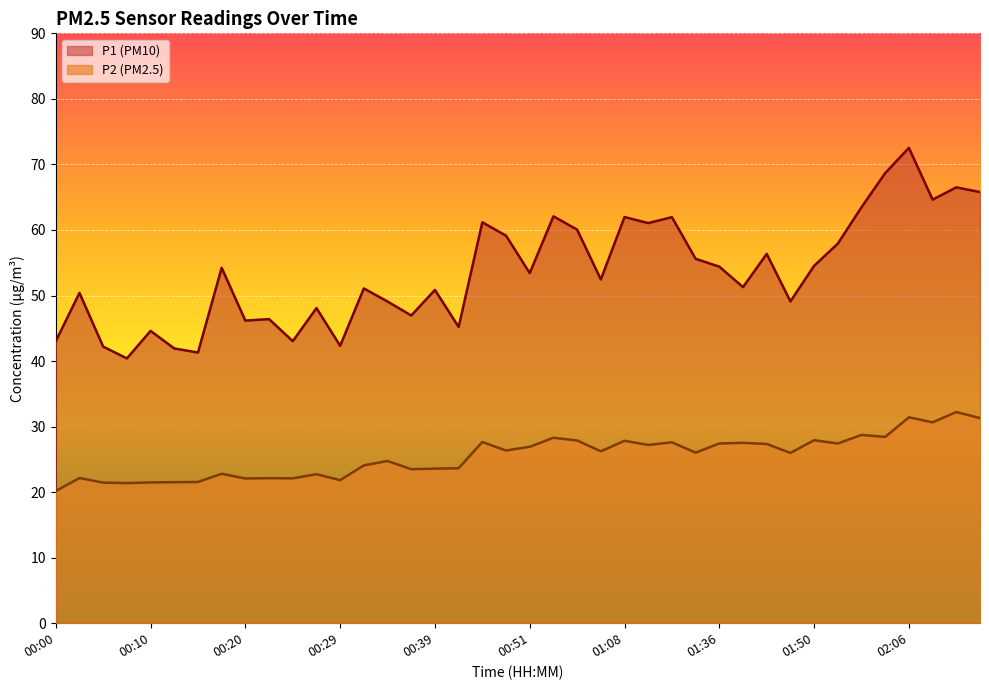

At which category does the chart reach its minimum across all series?

00:00